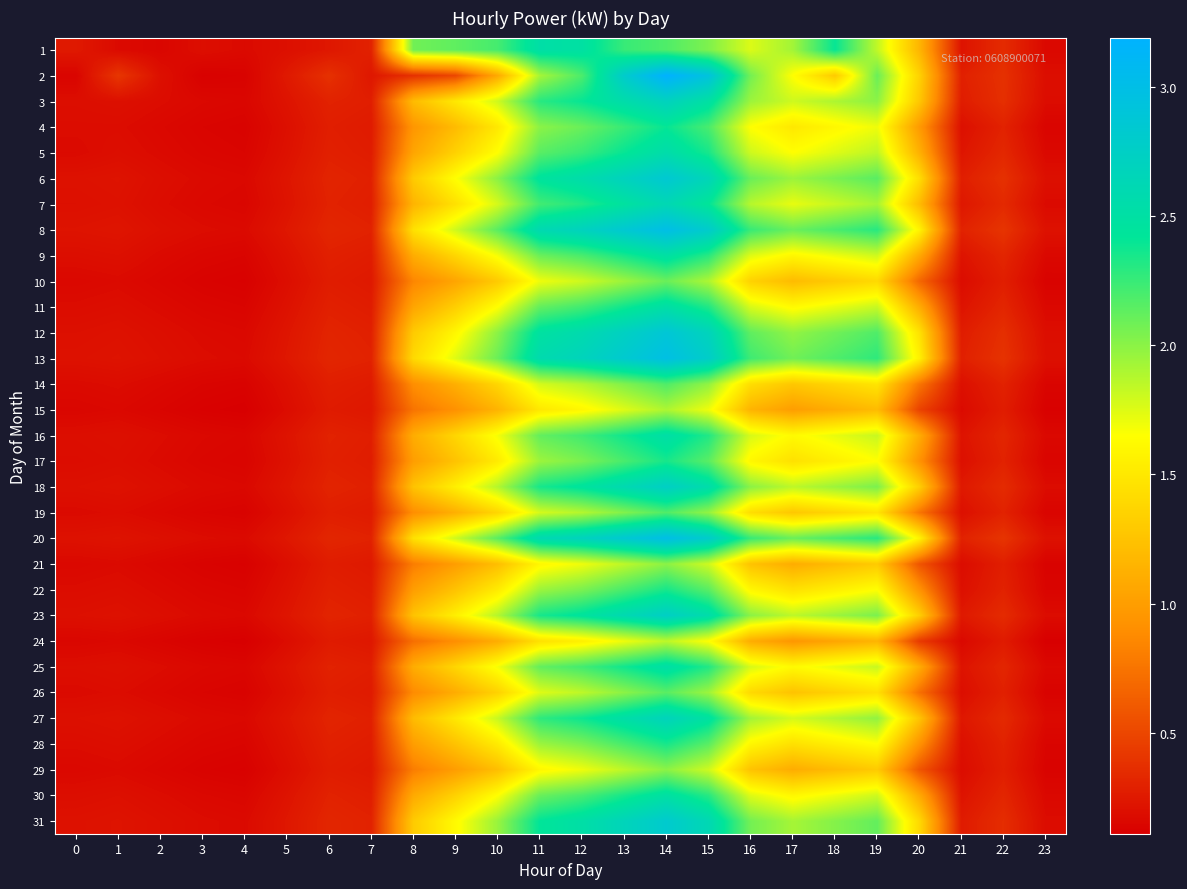

At which category is the sum across all series the highest?

14